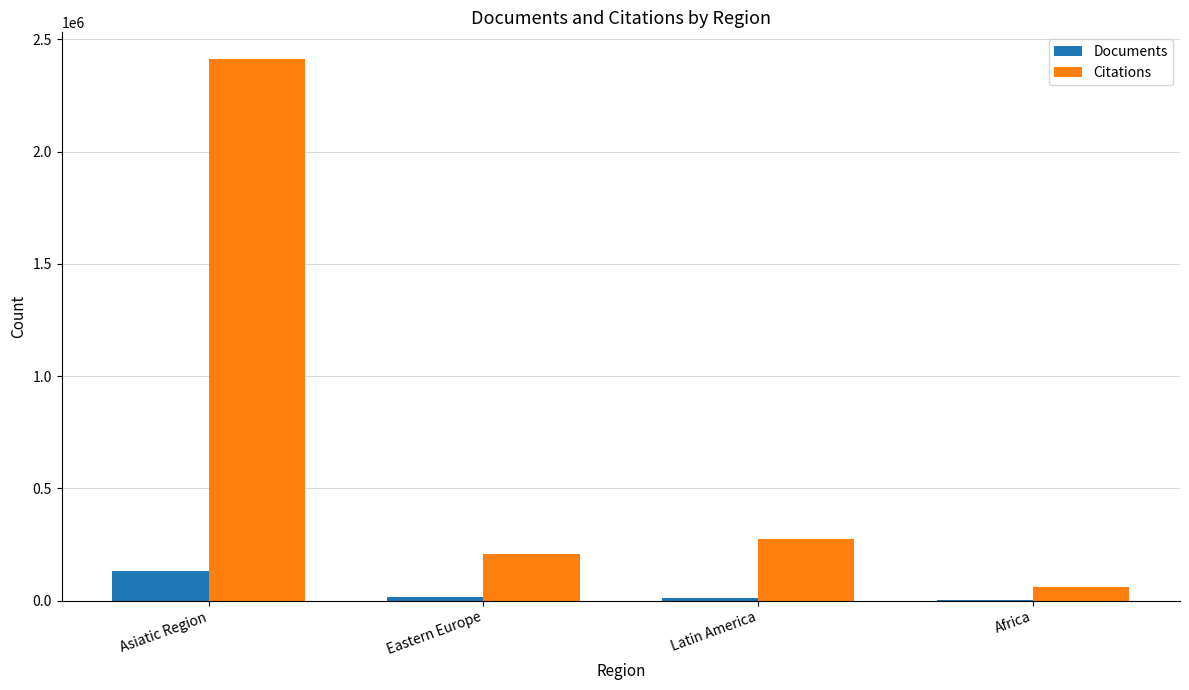

At which label does Documents reach its peak?

Asiatic Region